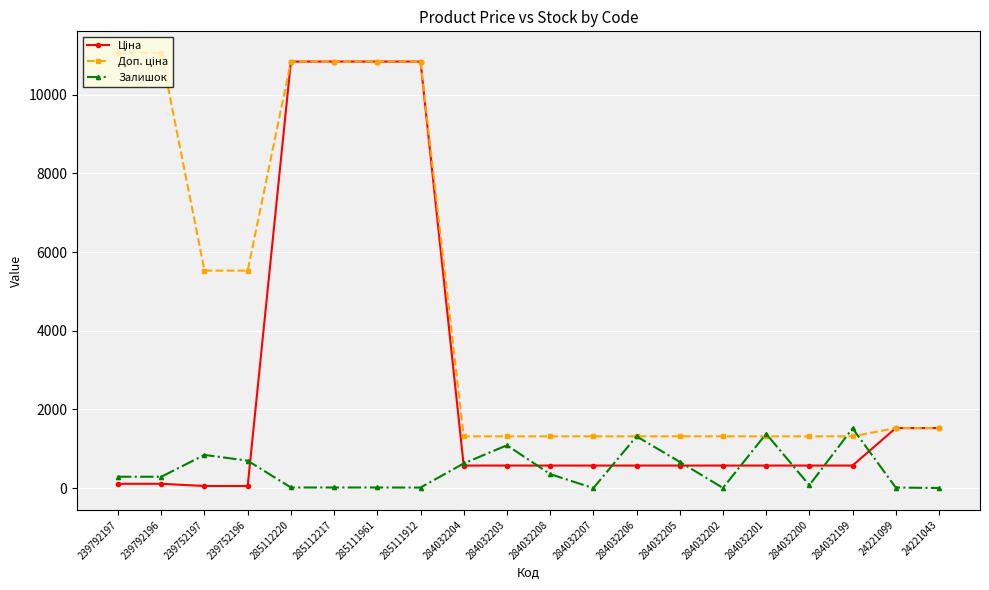

What is the total value across all series at 285112220?

21697.2